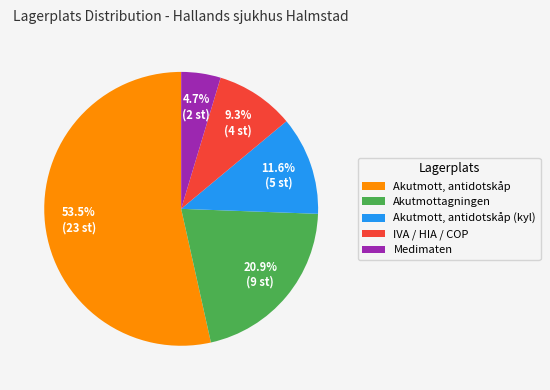

Count the number of slices in the pie.

5